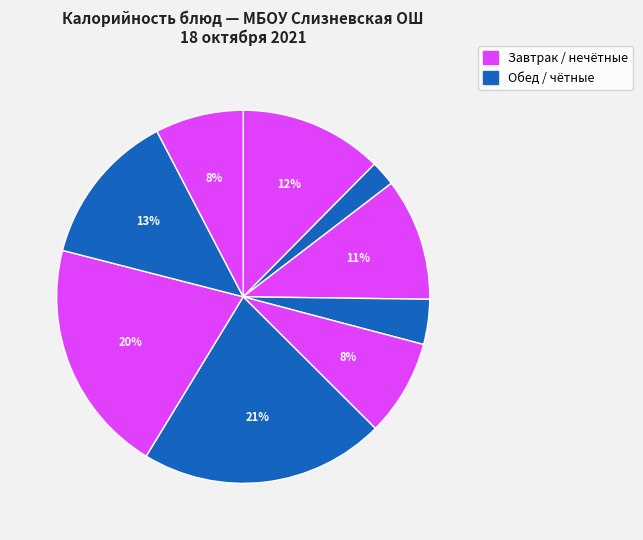

Count the number of slices in the pie.

9